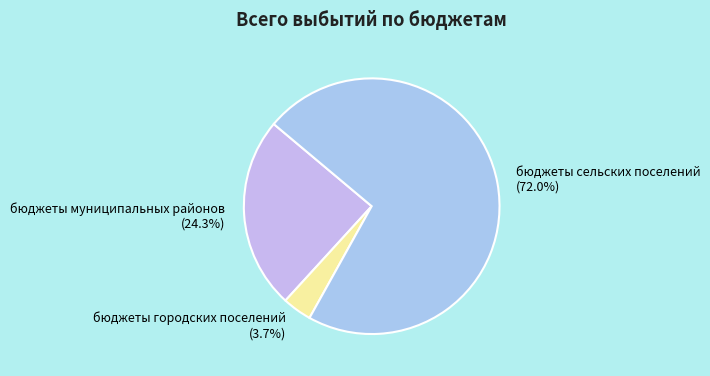

How many segments does this pie chart have?

3